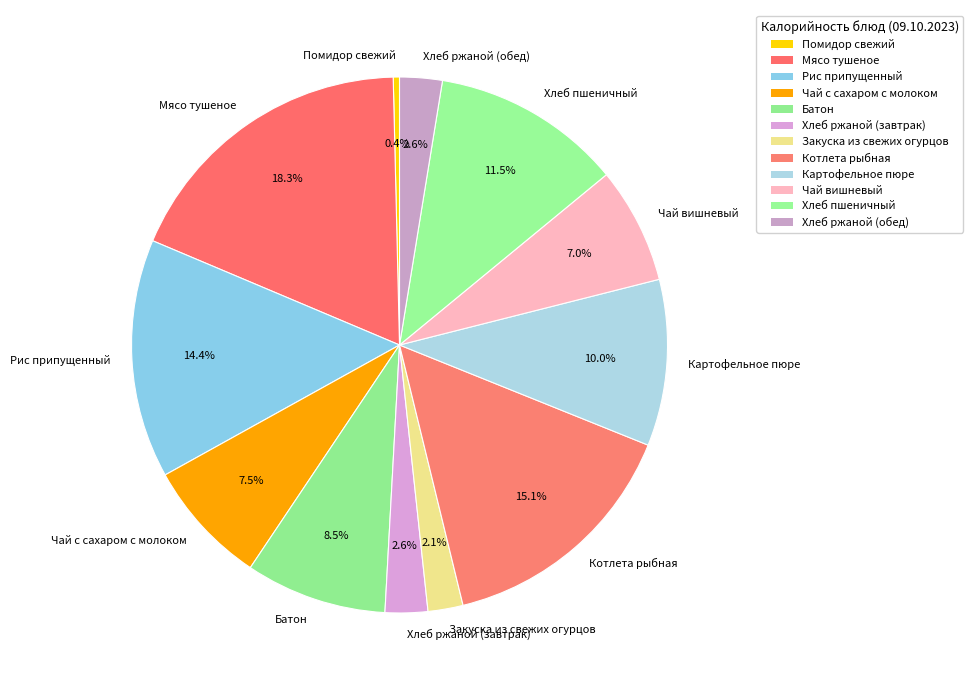

Is there a majority slice in this chart?

No